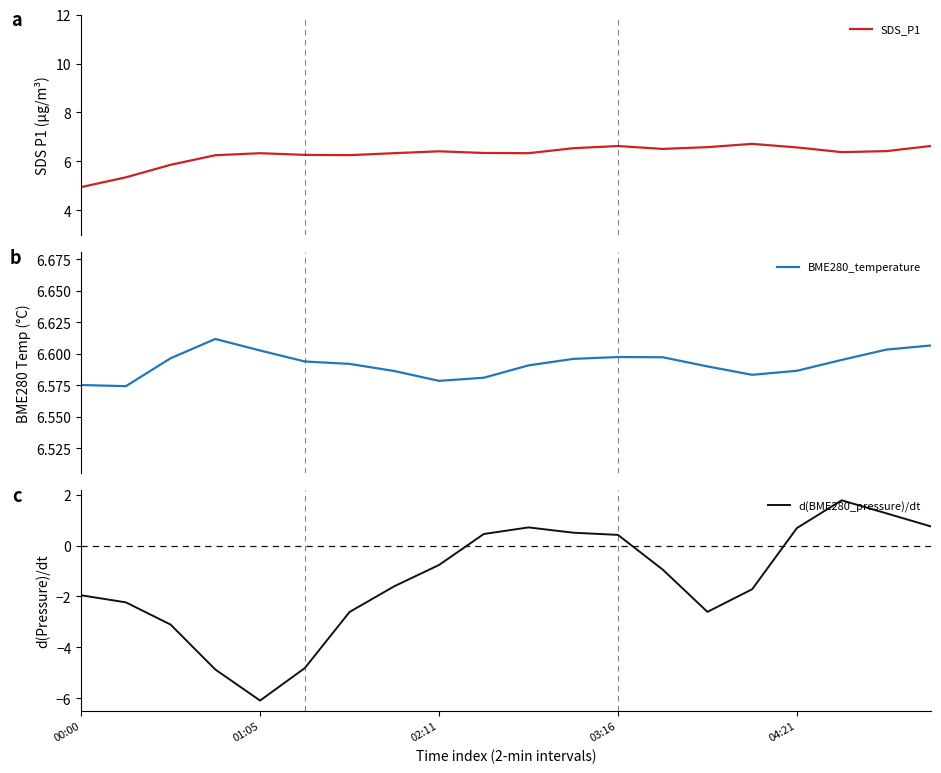

What is the minimum value for SDS_P1?

4.9